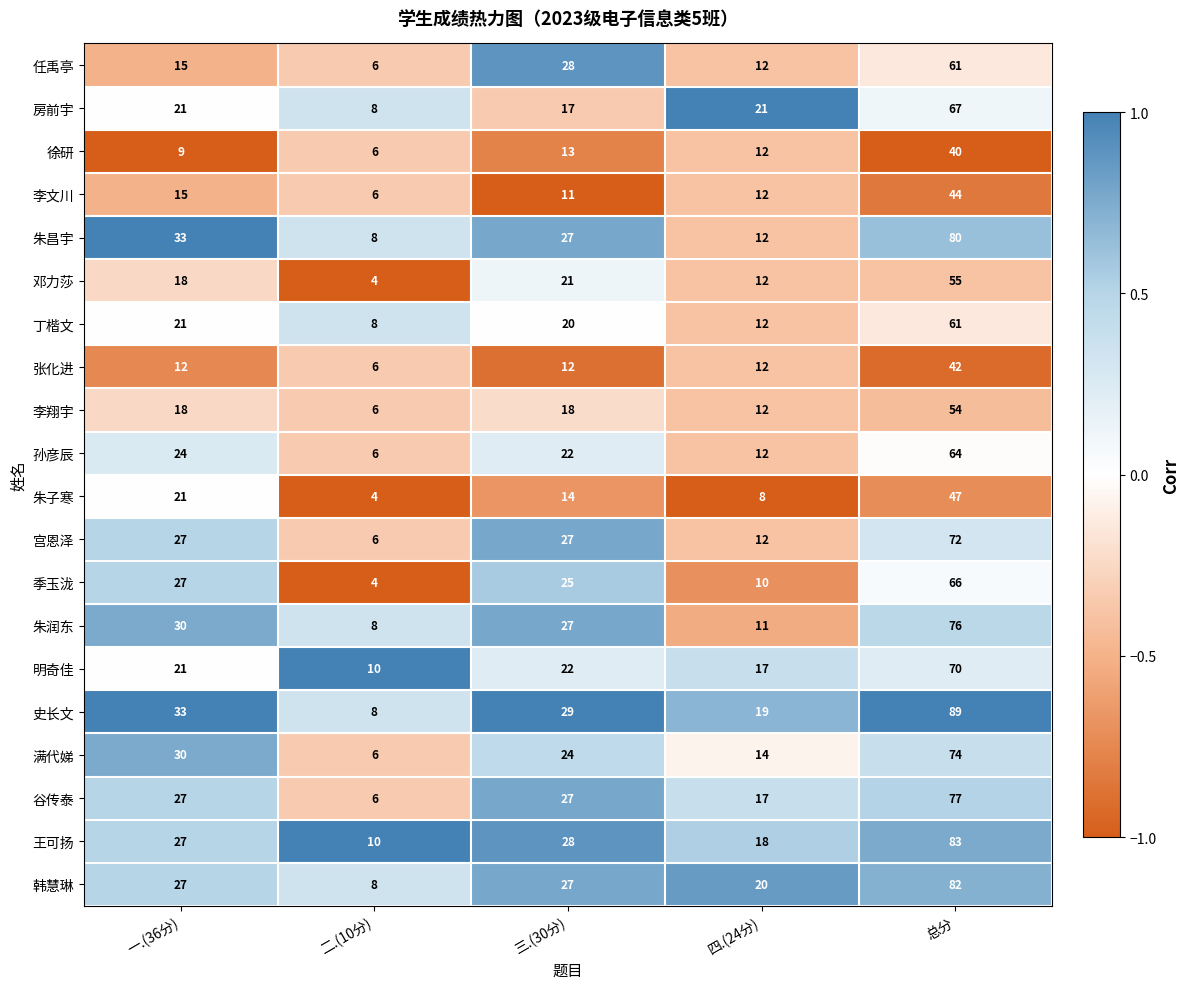

True or false: 房前宇 has a value of 28 at 一.(36分).

False